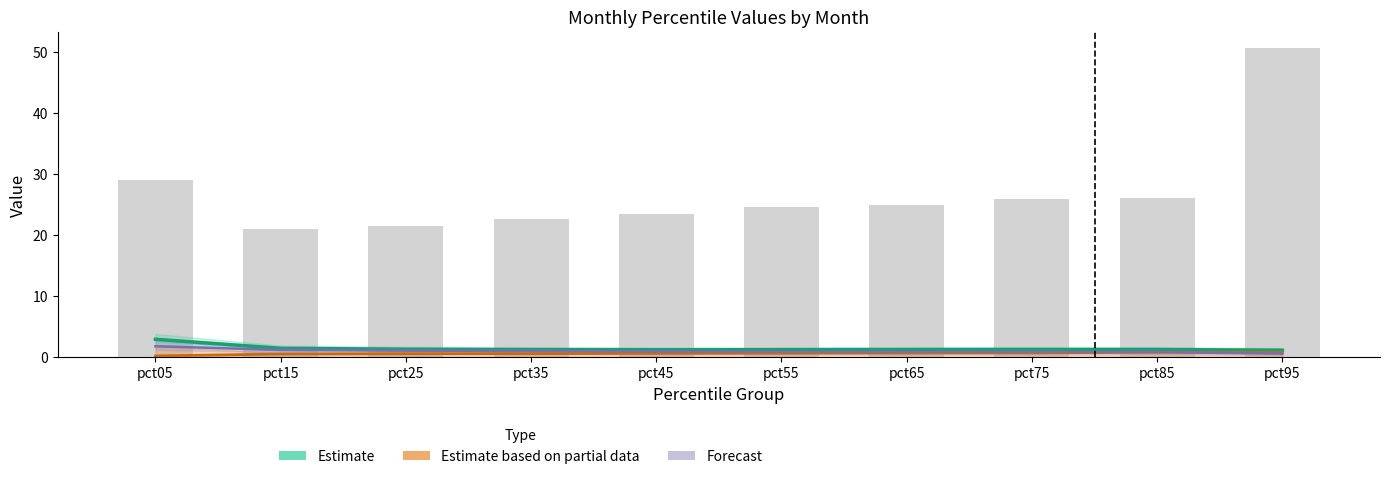

What is the sum of all Estimate based on partial data values?

6.5